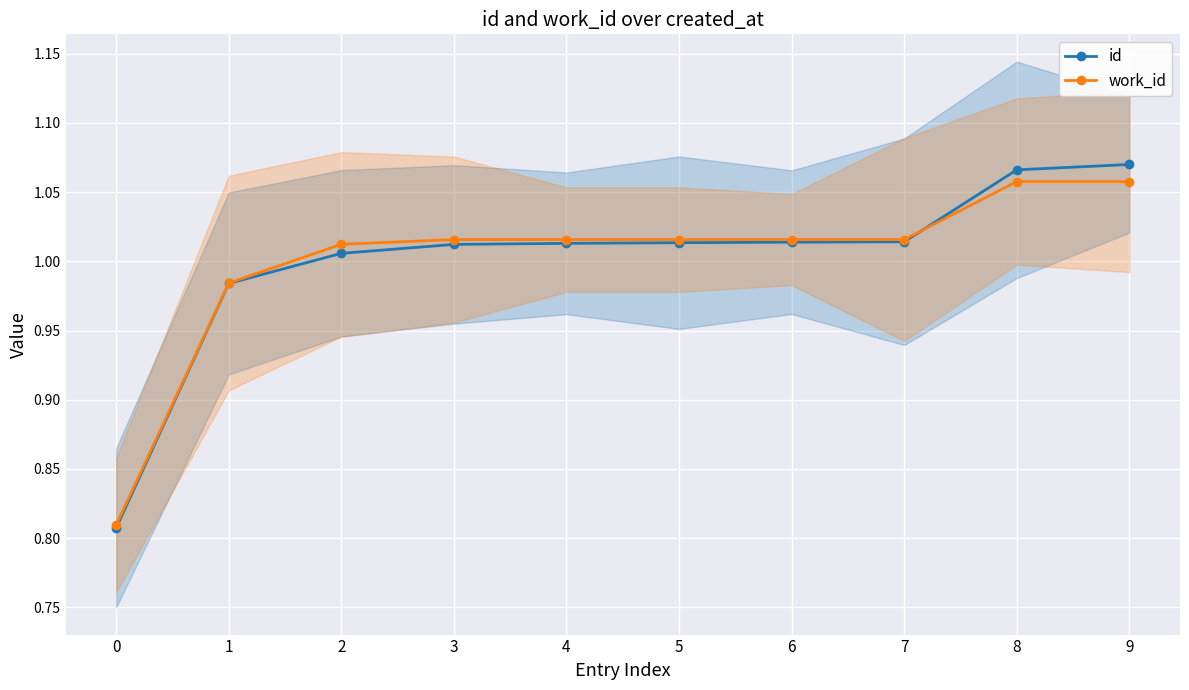

The value of id at 4 is 1.0. True or false?

True